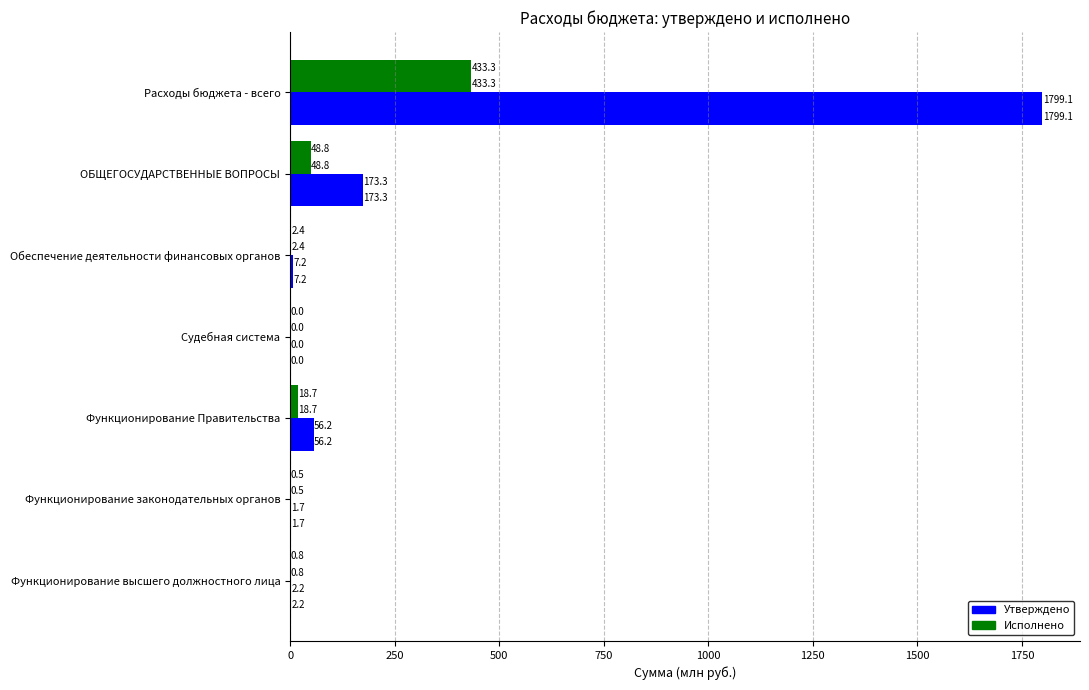

How many categories are shown in the chart?

7